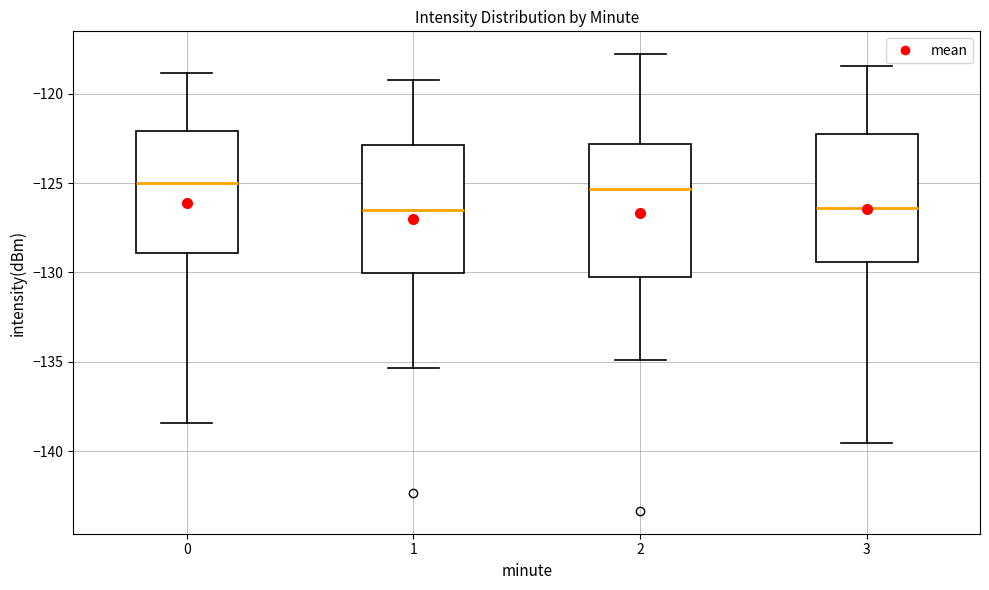

Reading left to right, read every box against the y-axis: the position of its median line, the range the box covers, and the ends of its whiskers. The values are not printed on the chart, so give them approximately, as read against the axis.

0: median -125.0, box -129.0 to -122.0, whiskers -138.5 to -119.0
1: median -126.5, box -130.0 to -123.0, whiskers -135.5 to -119.0
2: median -125.5, box -130.5 to -123.0, whiskers -135.0 to -118.0
3: median -126.5, box -129.5 to -122.5, whiskers -139.5 to -118.5